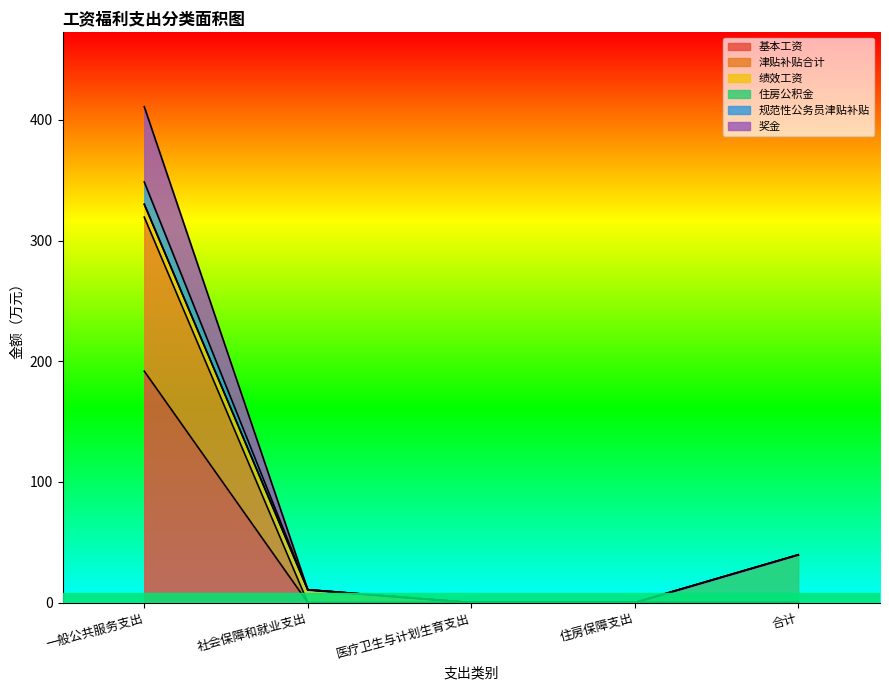

Is it true that 基本工资 equals 68.0 at 合计?

False